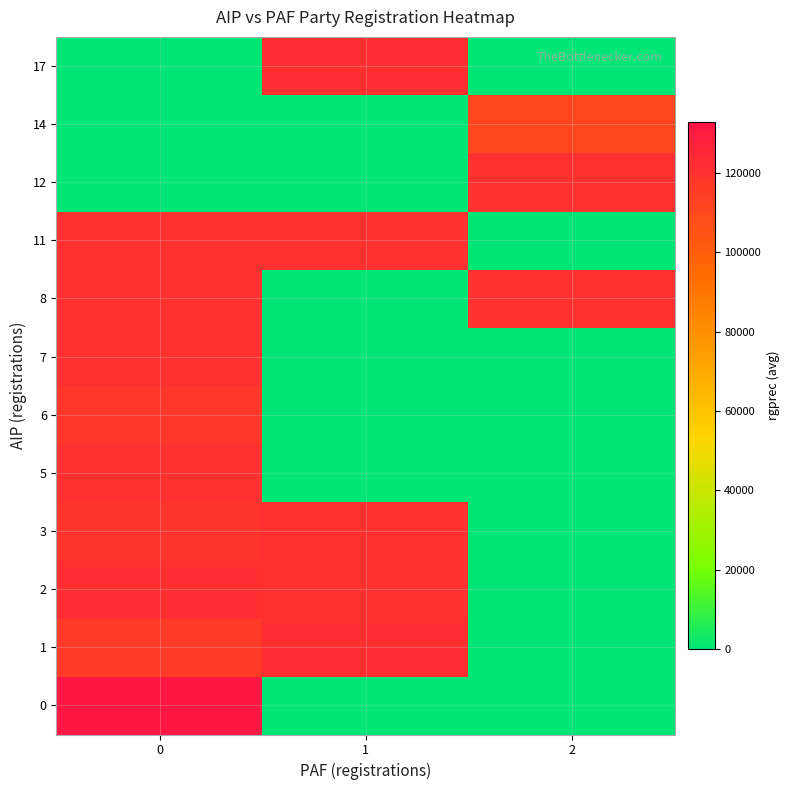

Reading right to left, extract all data points from this chart.

0: 2=0.0	1=0.0	0=132712.6
1: 2=0.0	1=121391.5	0=116164.5
2: 2=0.0	1=121151.0	0=121338.0
3: 2=0.0	1=121221.0	0=118813.2
5: 2=0.0	1=0.0	0=121210.0
6: 2=0.0	1=0.0	0=118041.0
7: 2=0.0	1=0.0	0=121292.6
8: 2=121233.0	1=0.0	0=121161.0
11: 2=0.0	1=121158.0	0=121152.0
12: 2=121136.0	1=0.0	0=0.0
14: 2=111152.0	1=0.0	0=0.0
17: 2=0.0	1=121431.0	0=0.0